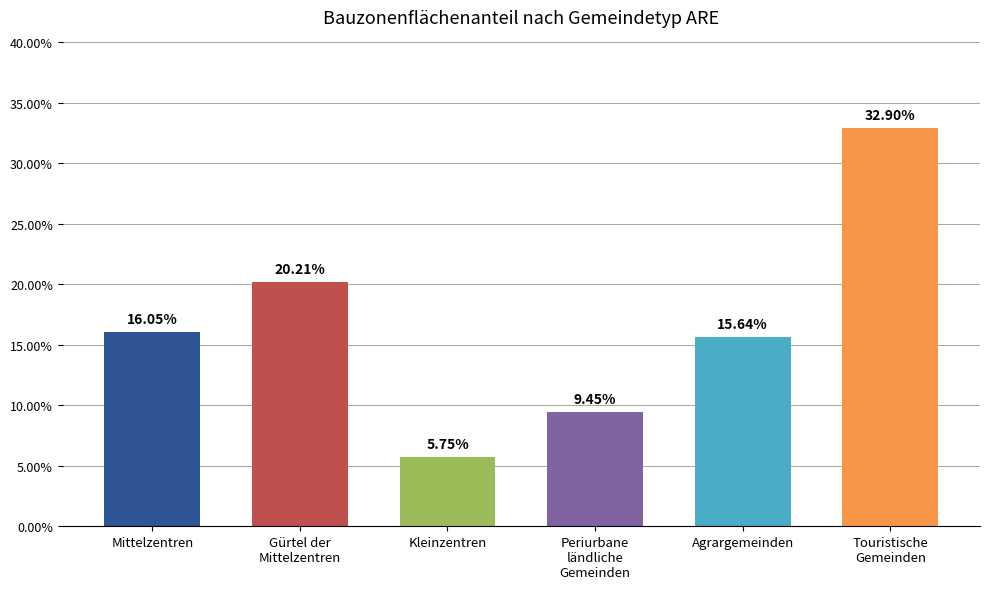

List the labels in order of value, largest first.

Touristische
Gemeinden, Gürtel der
Mittelzentren, Mittelzentren, Agrargemeinden, Periurbane
ländliche
Gemeinden, Kleinzentren